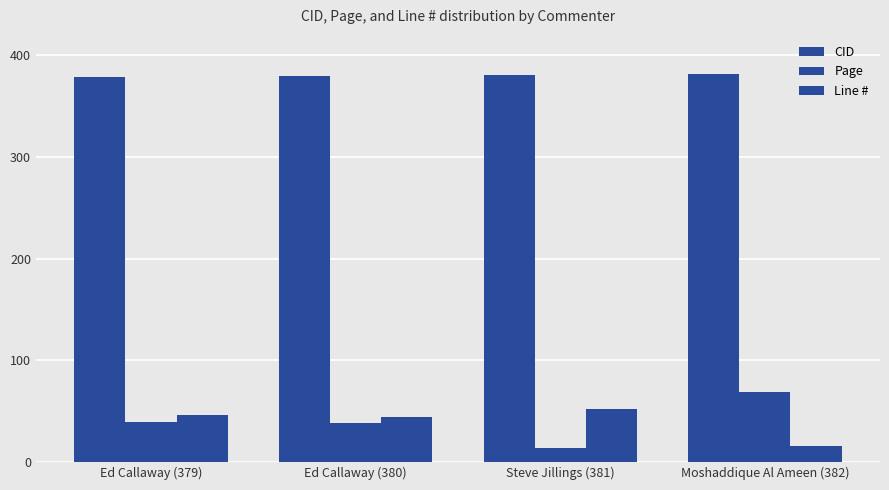

What position from the left is Steve Jillings (381)?

3